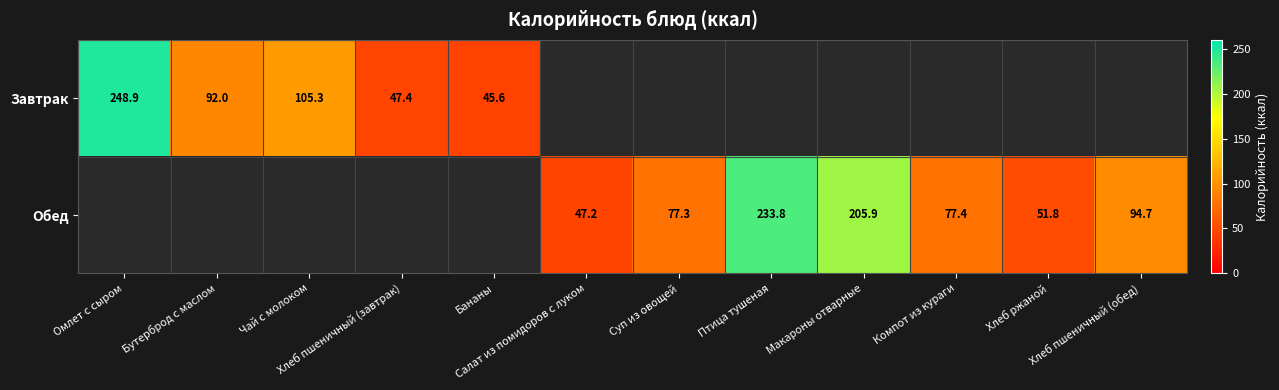

Rank the categories by Завтрак value from highest to lowest.

Омлет с сыром, Чай с молоком, Бутерброд с маслом, Хлеб пшеничный (завтрак), Бананы, Салат из помидоров с луком, Суп из овощей, Птица тушеная, Макароны отварные, Компот из кураги, Хлеб ржаной, Хлеб пшеничный (обед)